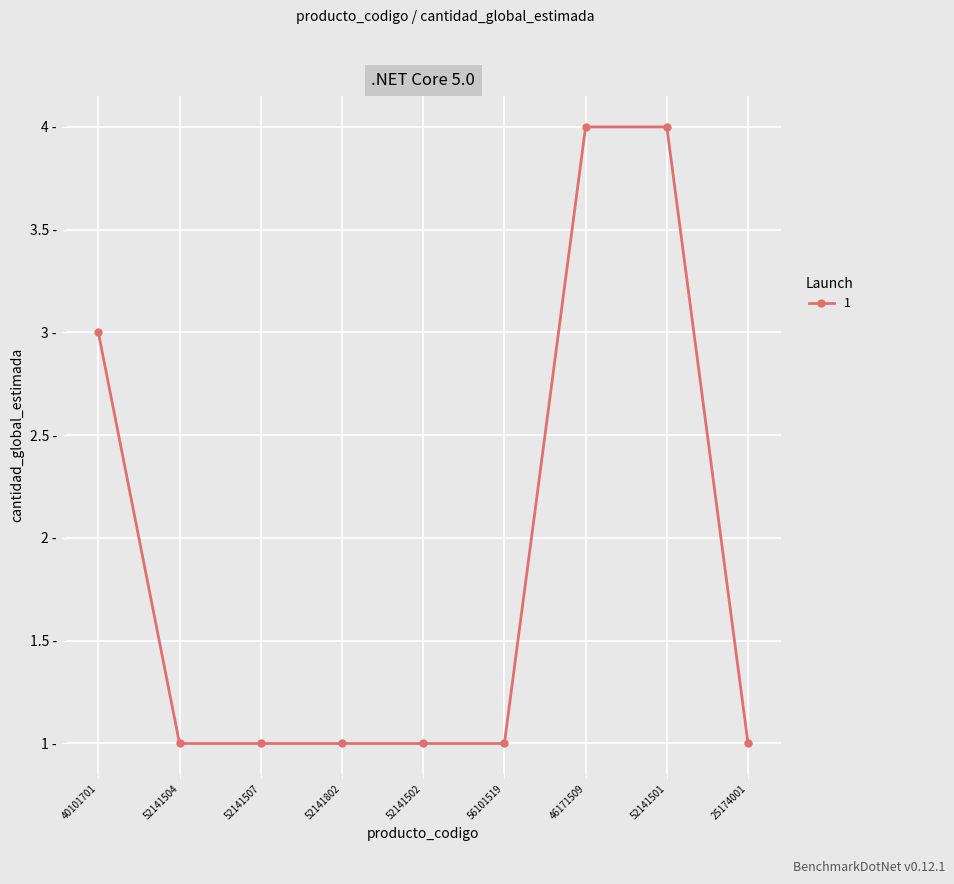

What is the minimum value shown in the chart?

1